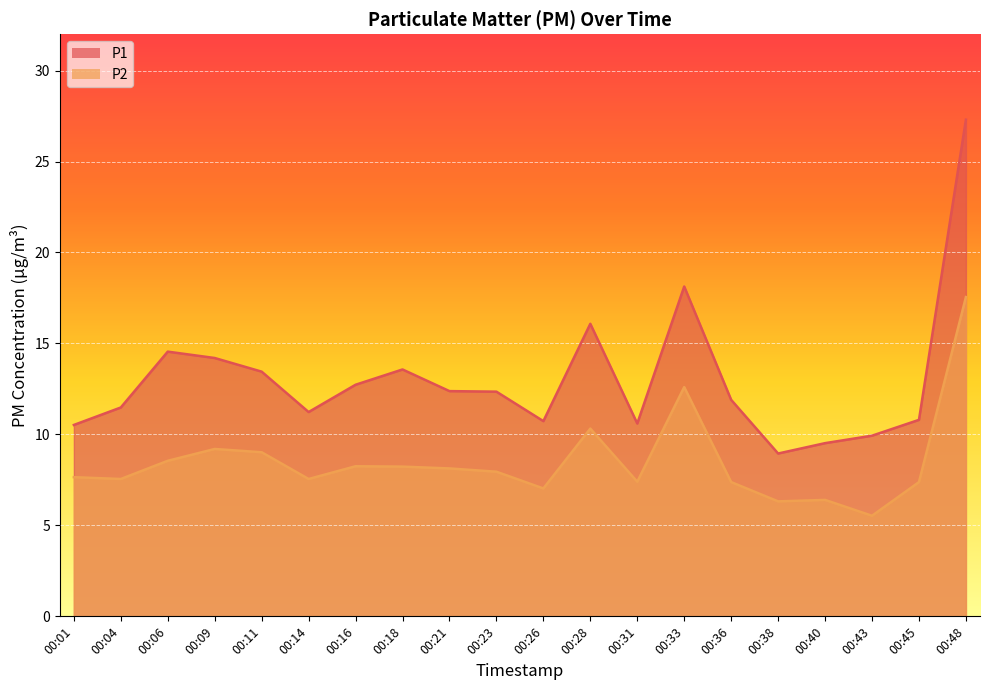

Reading right to left, list all the values displayed in this chart.

P1: 00:48=27.3	00:45=10.8	00:43=9.9	00:40=9.5	00:38=8.9	00:36=11.9	00:33=18.1	00:31=10.6	00:28=16.1	00:26=10.7	00:23=12.3	00:21=12.4	00:18=13.6	00:16=12.7	00:14=11.2	00:11=13.4	00:09=14.2	00:06=14.6	00:04=11.5	00:01=10.5
P2: 00:48=17.6	00:45=7.4	00:43=5.5	00:40=6.4	00:38=6.3	00:36=7.4	00:33=12.6	00:31=7.4	00:28=10.3	00:26=7.0	00:23=8.0	00:21=8.1	00:18=8.2	00:16=8.2	00:14=7.5	00:11=9.0	00:09=9.2	00:06=8.6	00:04=7.5	00:01=7.7